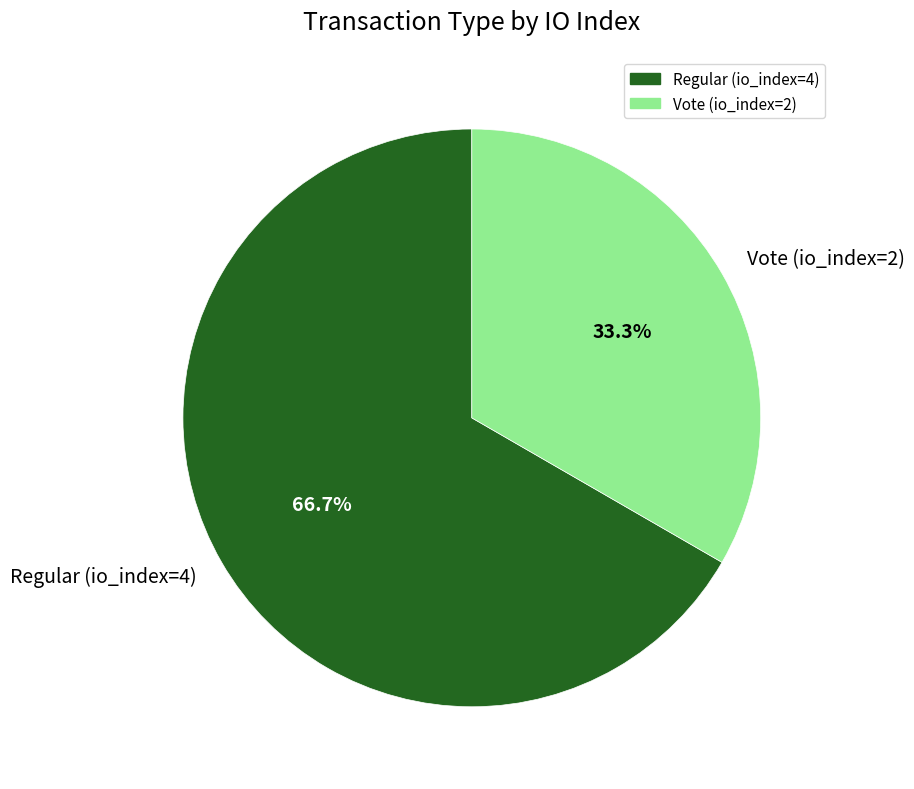

Rank the categories by value from lowest to highest.

Vote (io_index=2), Regular (io_index=4)